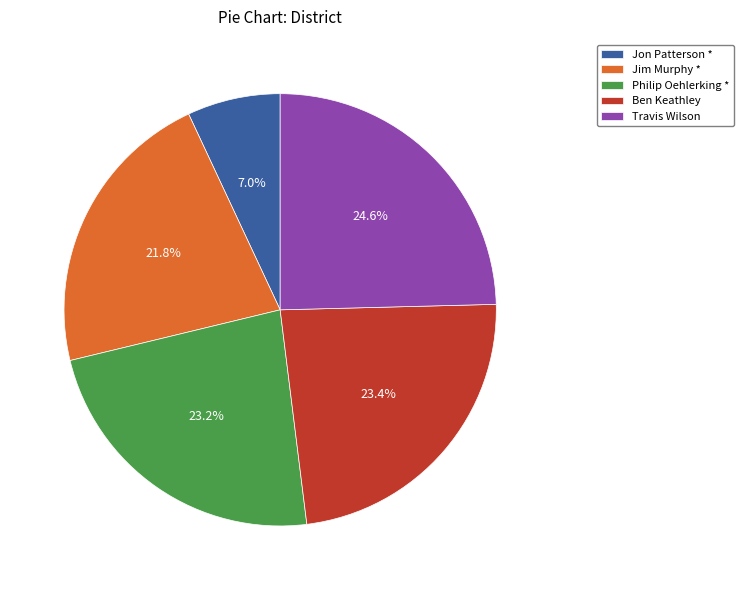

To the nearest percent, what portion does Travis Wilson represent?

25%